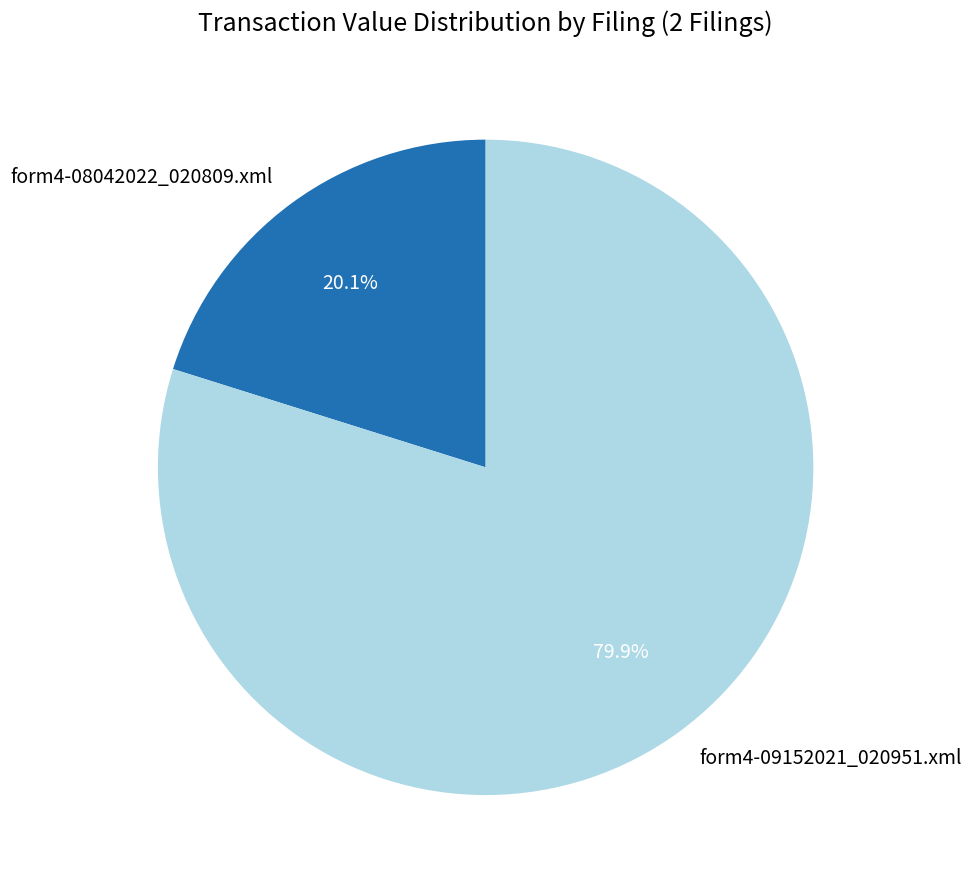

Which has a higher value, form4-09152021_020951.xml or form4-08042022_020809.xml?

form4-09152021_020951.xml